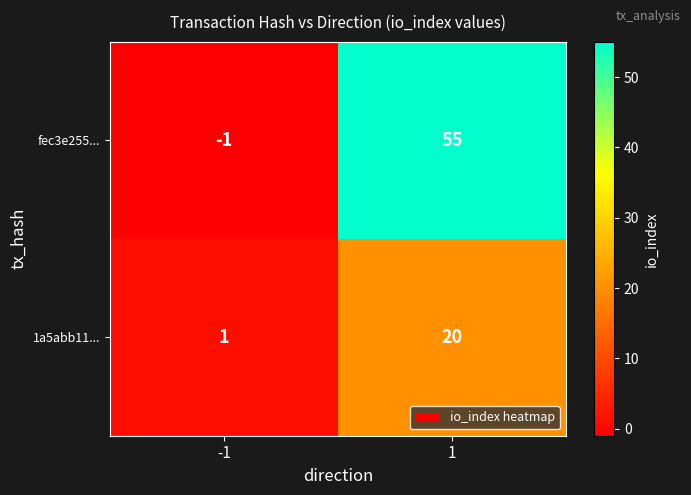

What is the greatest value displayed?

55